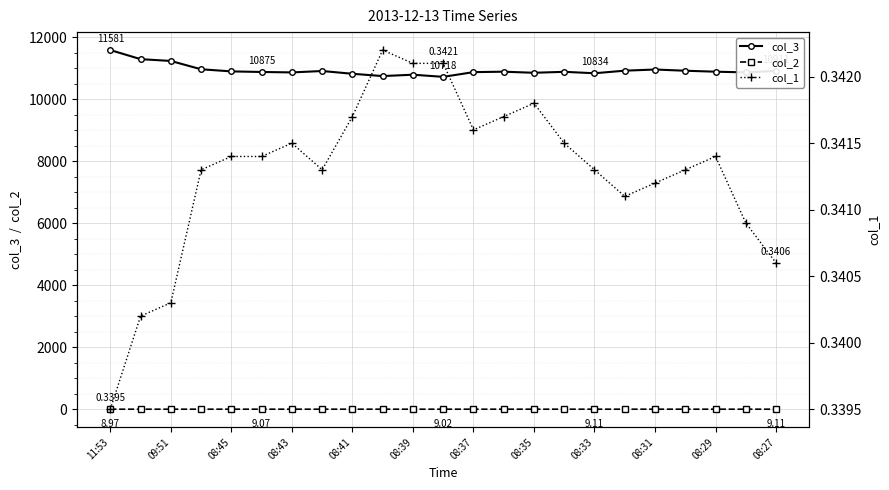

True or false: col_2 has more than 1 interior local peaks.

True